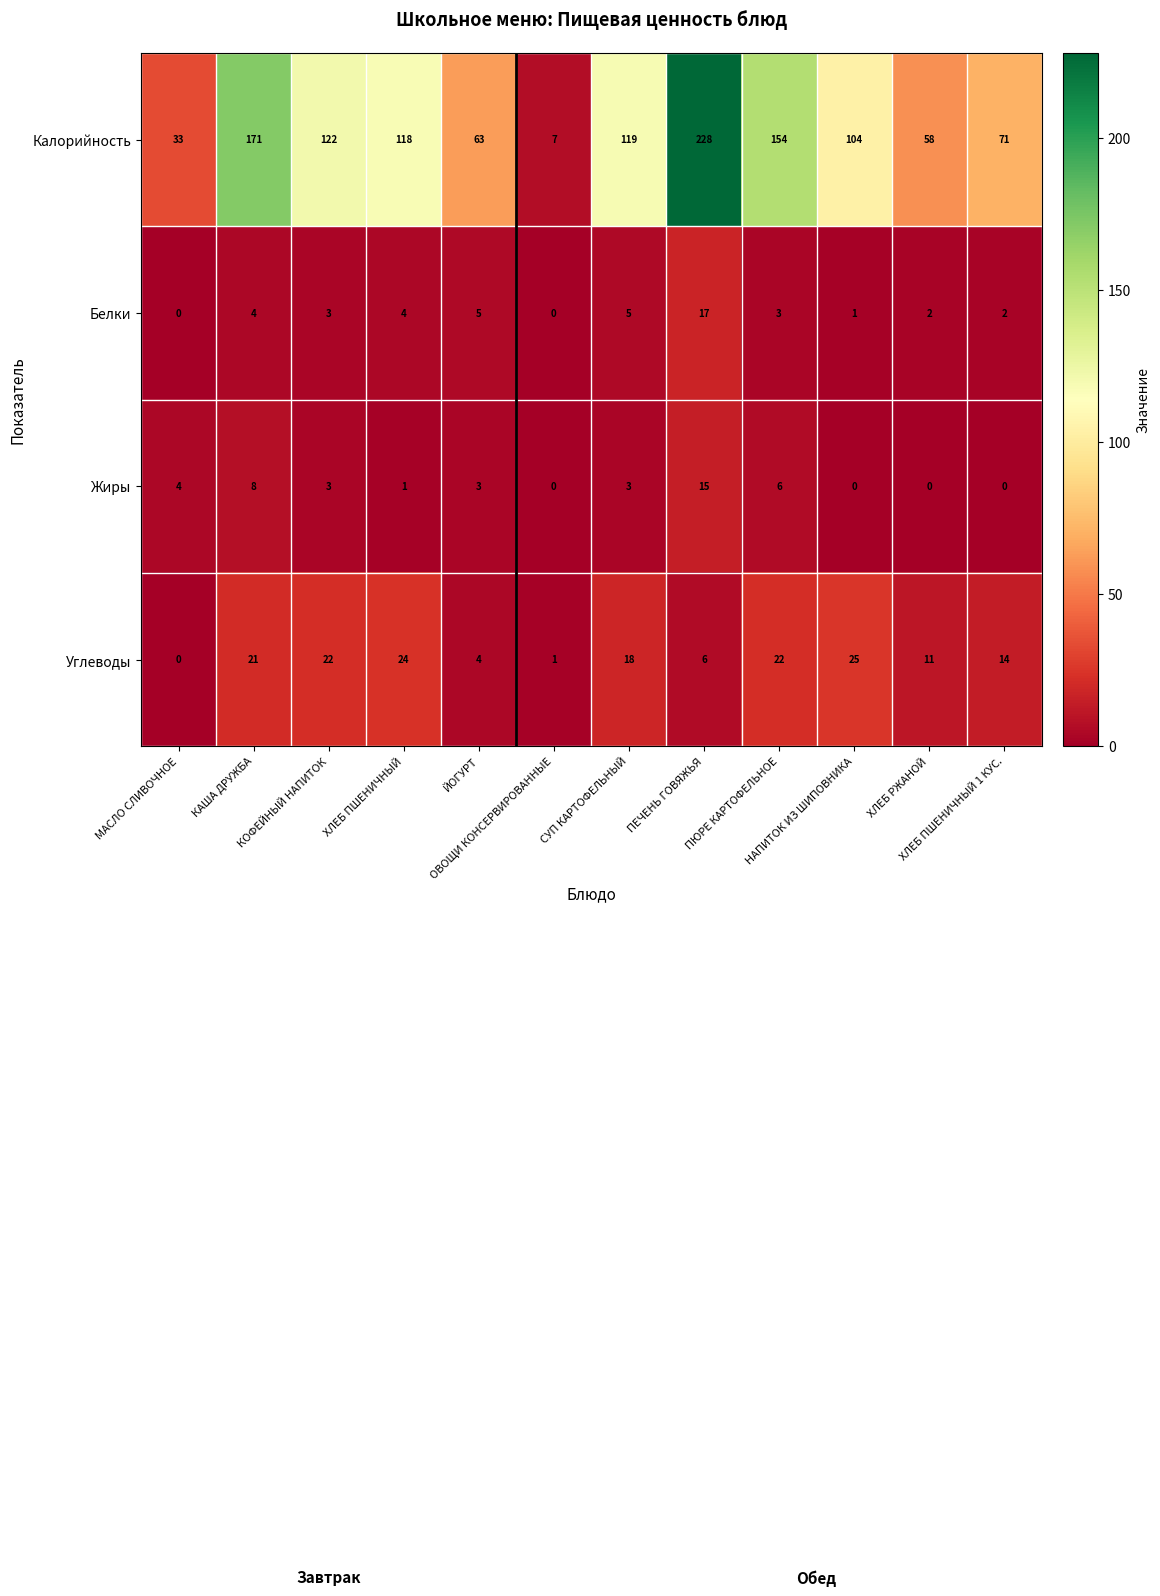

Which series has the widest spread of values?

Калорийность